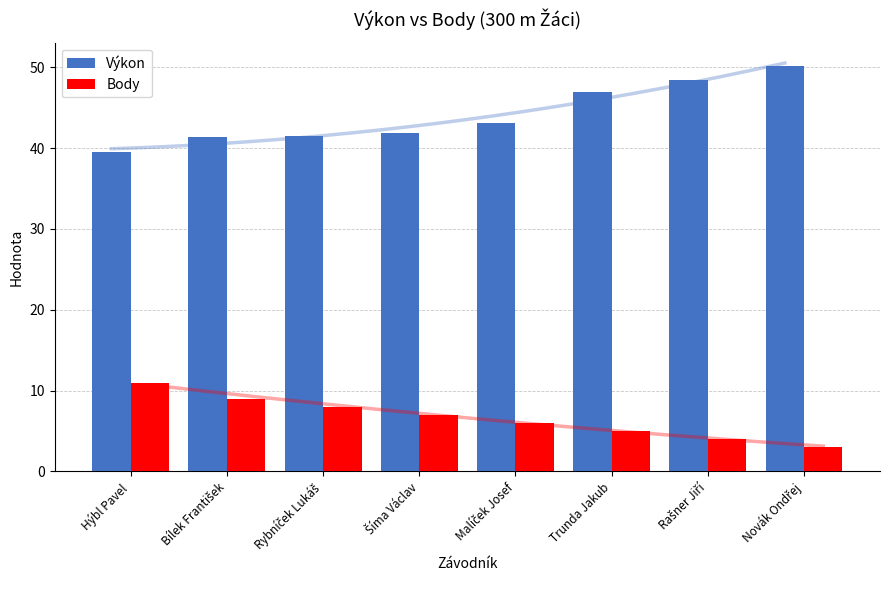

True or false: Body has a value of 1.0 at Novák Ondřej.

False